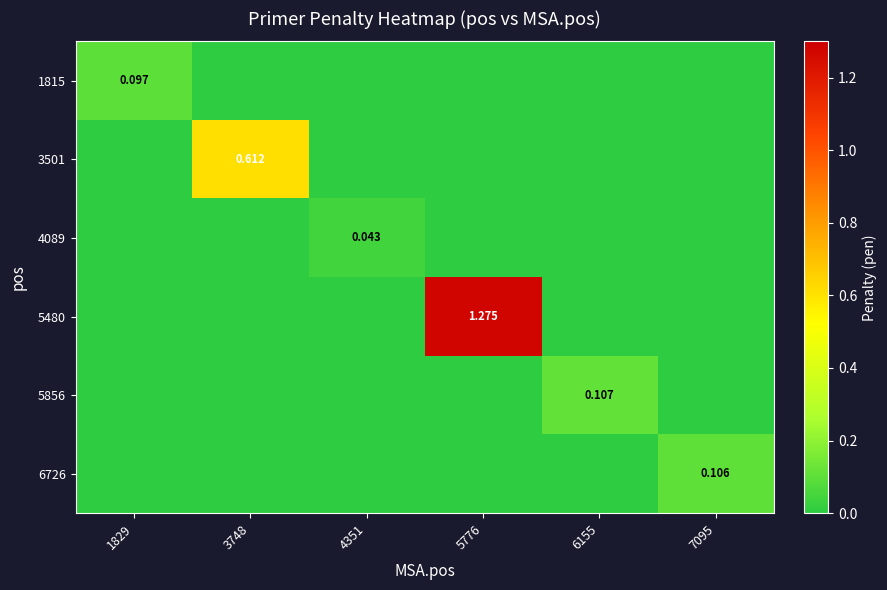

What is the difference between the maximum and minimum values in the 1815 series?

0.1